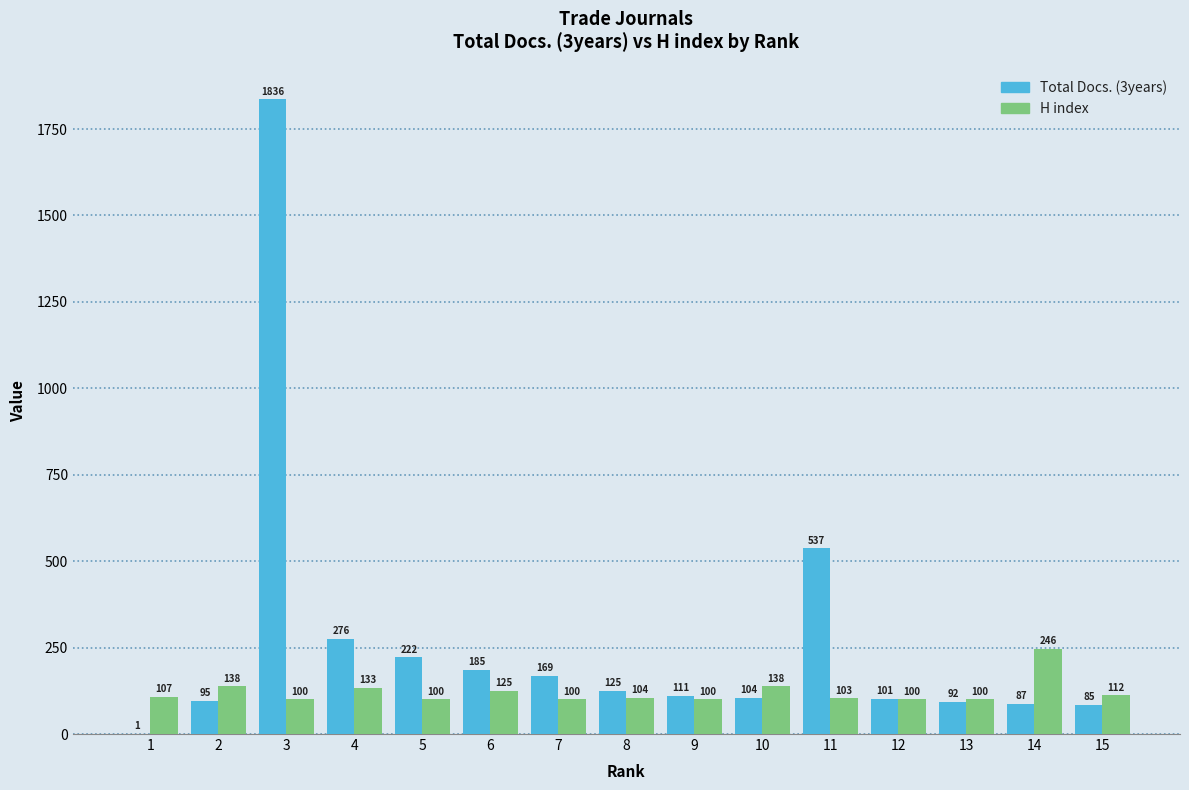

What is the maximum value for H index?

246